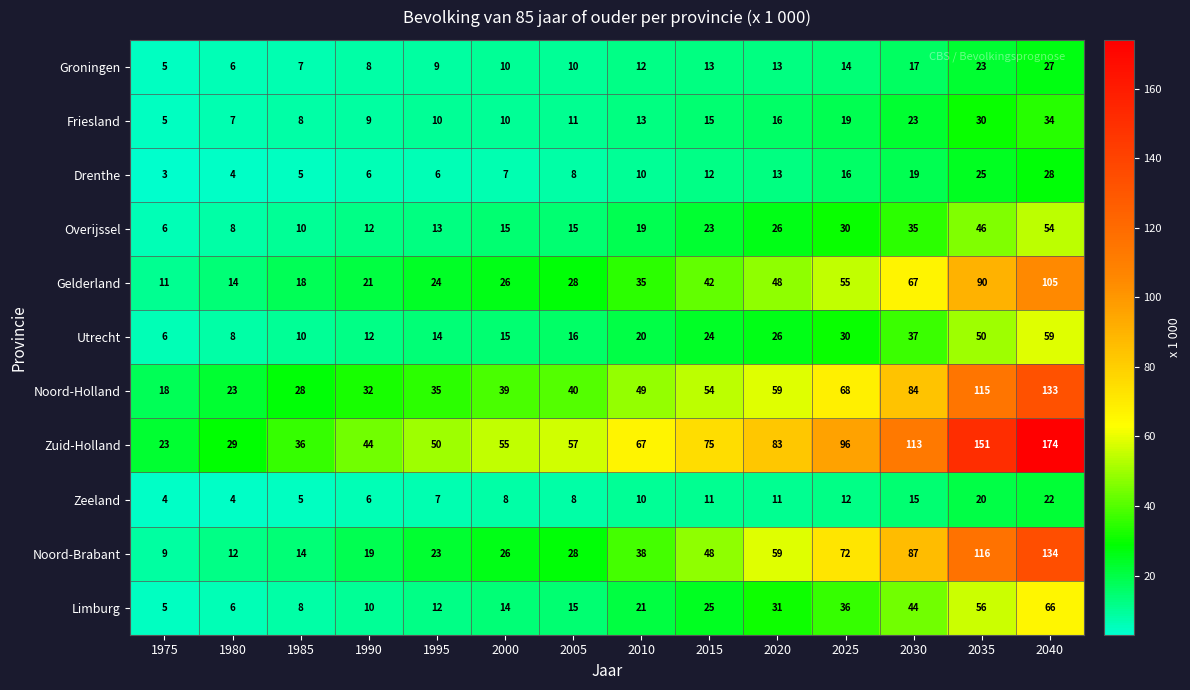

What is the spread (max minus min) of values at 2025?

84